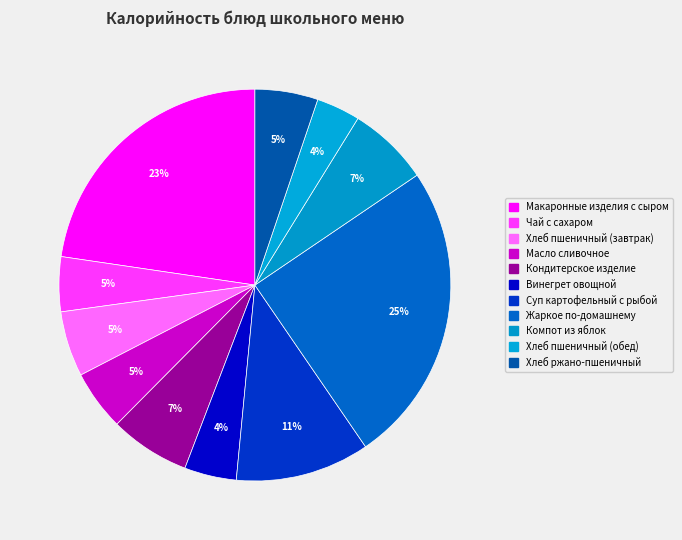

To the nearest percent, what is the average slice percentage?

9%